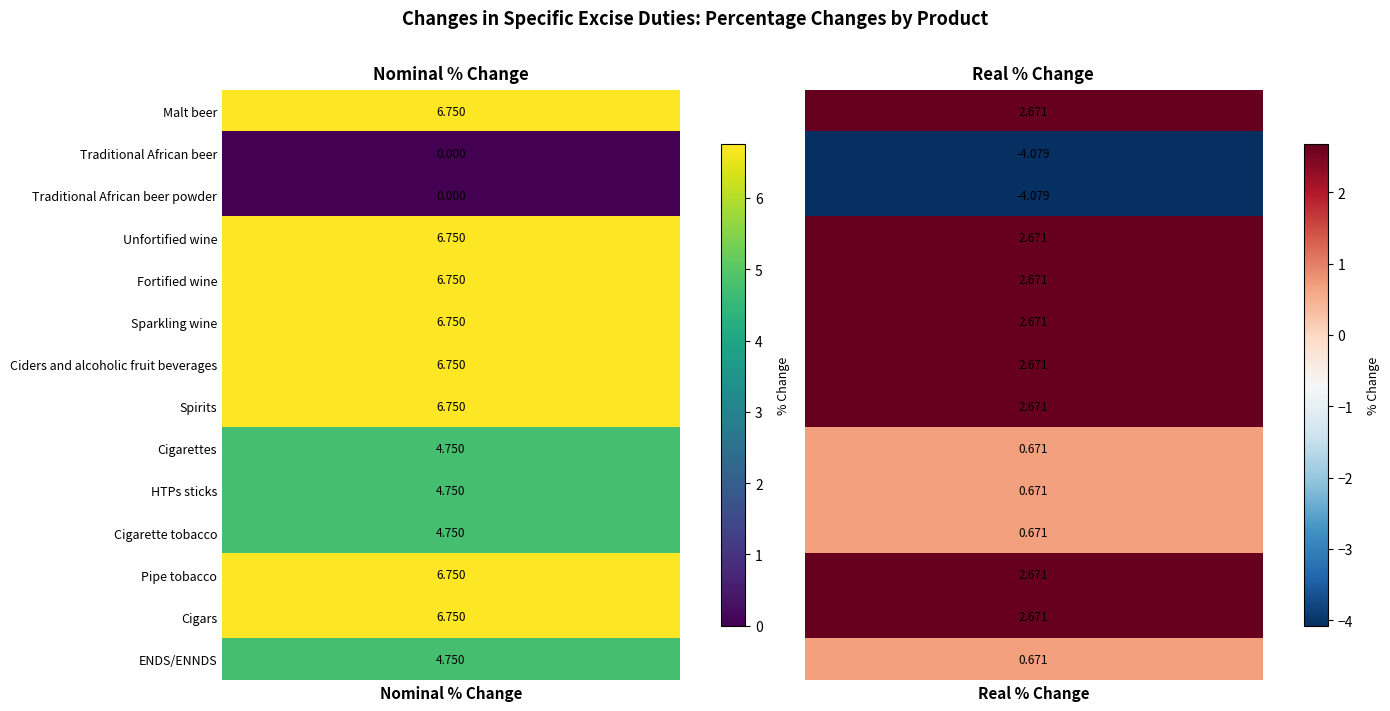

Reading left to right, transcribe all the data shown in this chart.

Malt beer: Malt beer=6.8	Traditional African beer=2.7
Traditional African beer: Malt beer=0.0	Traditional African beer=-4.1
Traditional African beer powder: Malt beer=0.0	Traditional African beer=-4.1
Unfortified wine: Malt beer=6.8	Traditional African beer=2.7
Fortified wine: Malt beer=6.8	Traditional African beer=2.7
Sparkling wine: Malt beer=6.8	Traditional African beer=2.7
Ciders and alcoholic fruit beverages: Malt beer=6.8	Traditional African beer=2.7
Spirits: Malt beer=6.8	Traditional African beer=2.7
Cigarettes: Malt beer=4.8	Traditional African beer=0.7
HTPs sticks: Malt beer=4.8	Traditional African beer=0.7
Cigarette tobacco: Malt beer=4.8	Traditional African beer=0.7
Pipe tobacco: Malt beer=6.8	Traditional African beer=2.7
Cigars: Malt beer=6.8	Traditional African beer=2.7
ENDS/ENNDS: Malt beer=4.8	Traditional African beer=0.7